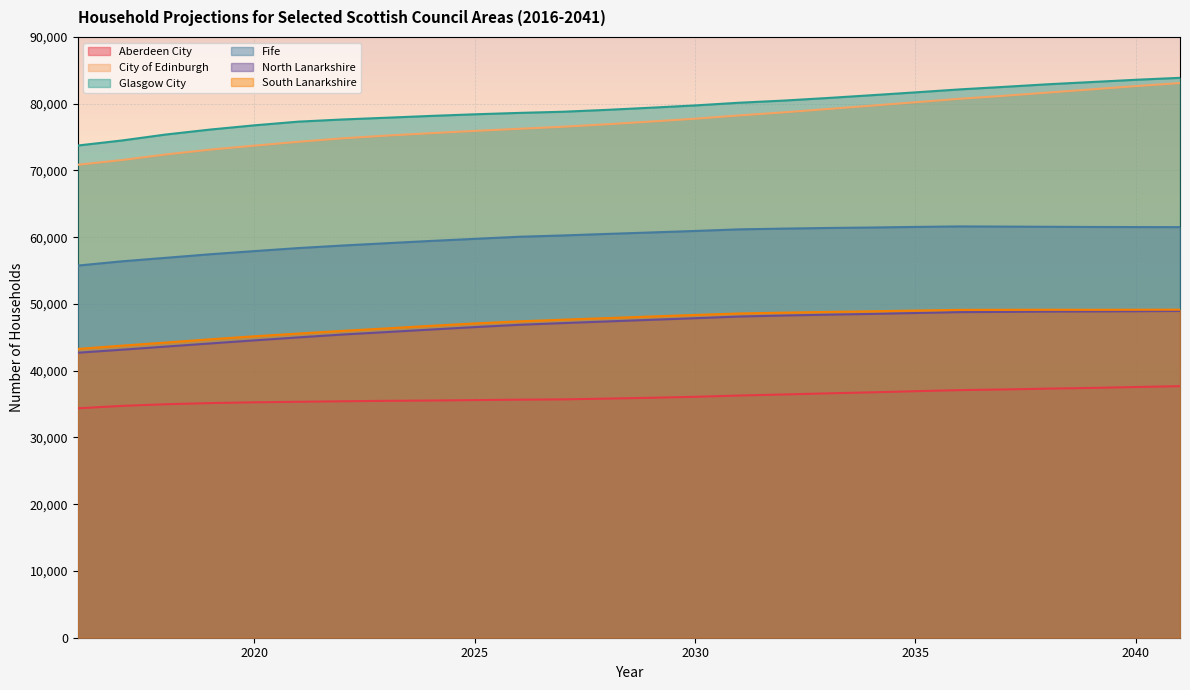

Rank the series at 2039 from highest to lowest value.

Glasgow City, City of Edinburgh, Fife, South Lanarkshire, North Lanarkshire, Aberdeen City